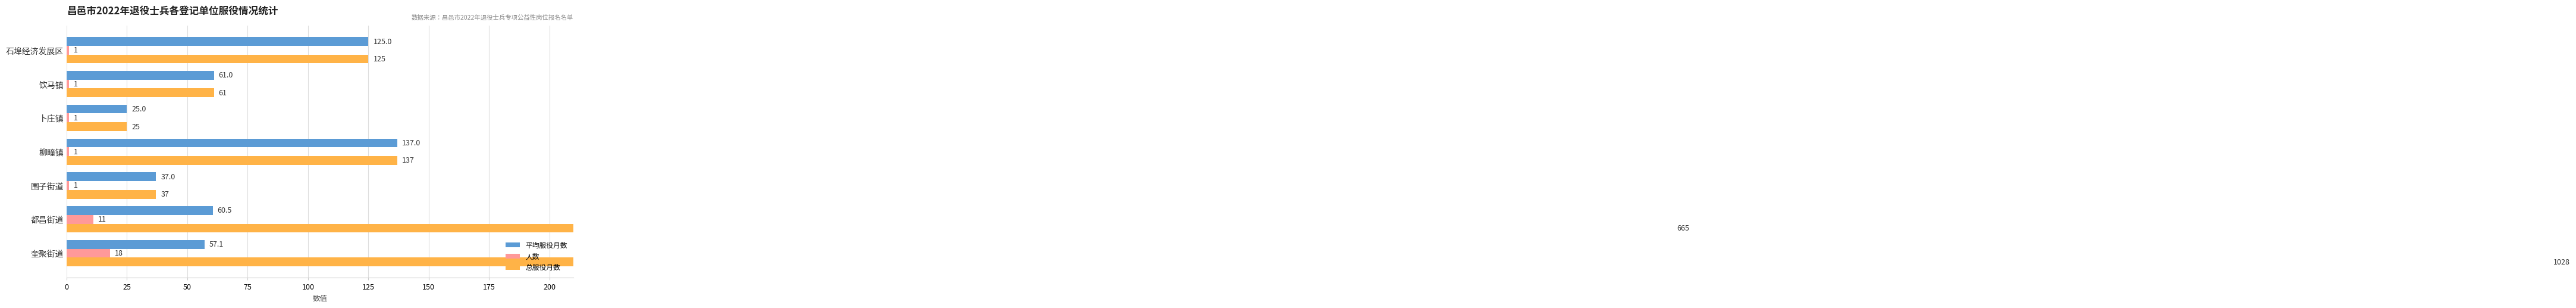

The value of 人数 at 卜庄镇 is 1.0. True or false?

True